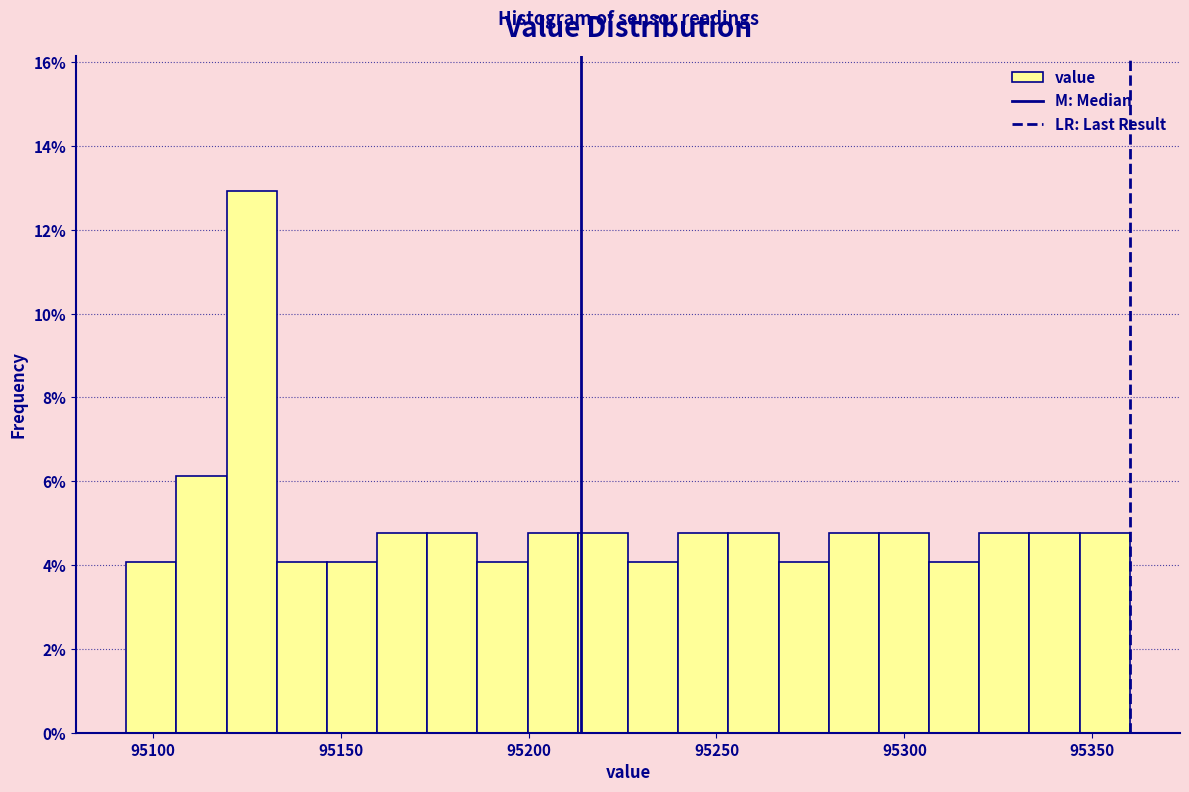

Around what value on the x-axis is the tallest bar? Give the approximate position of its centre, as read against the axis.

95125